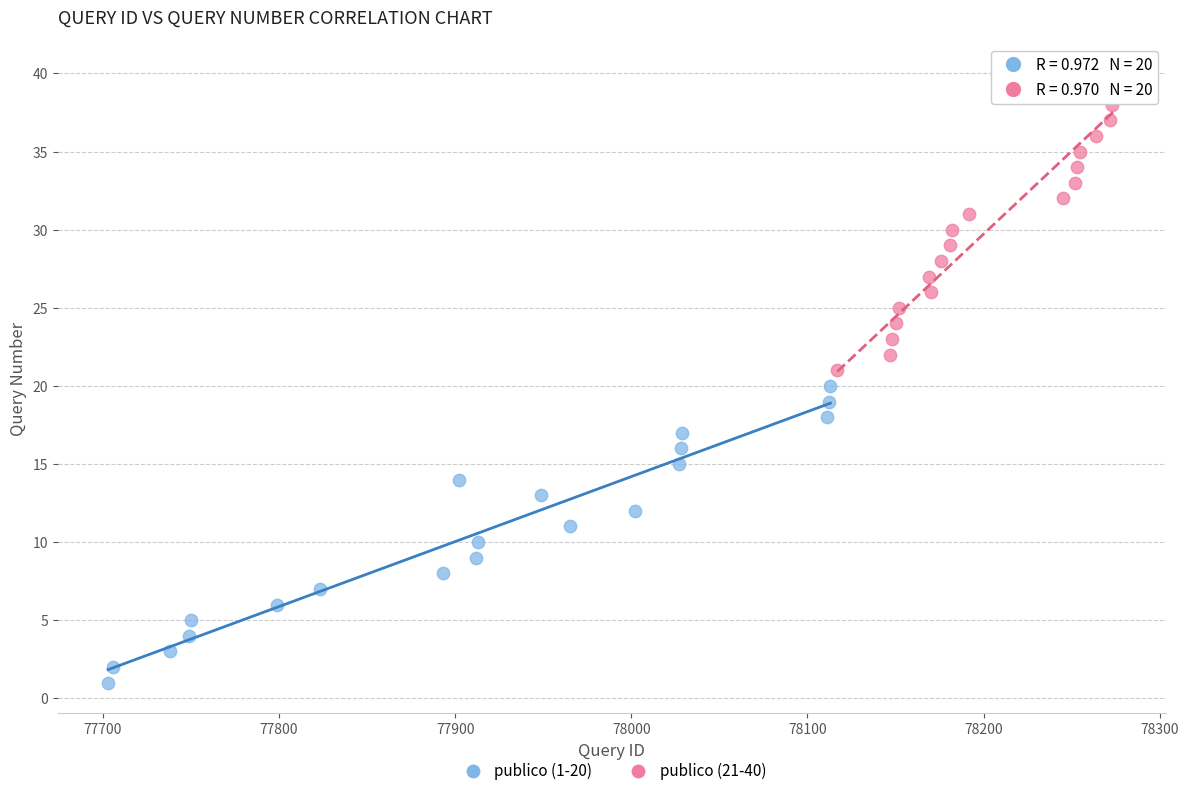

Which series reaches the maximum Y coordinate?

publico (21-40)